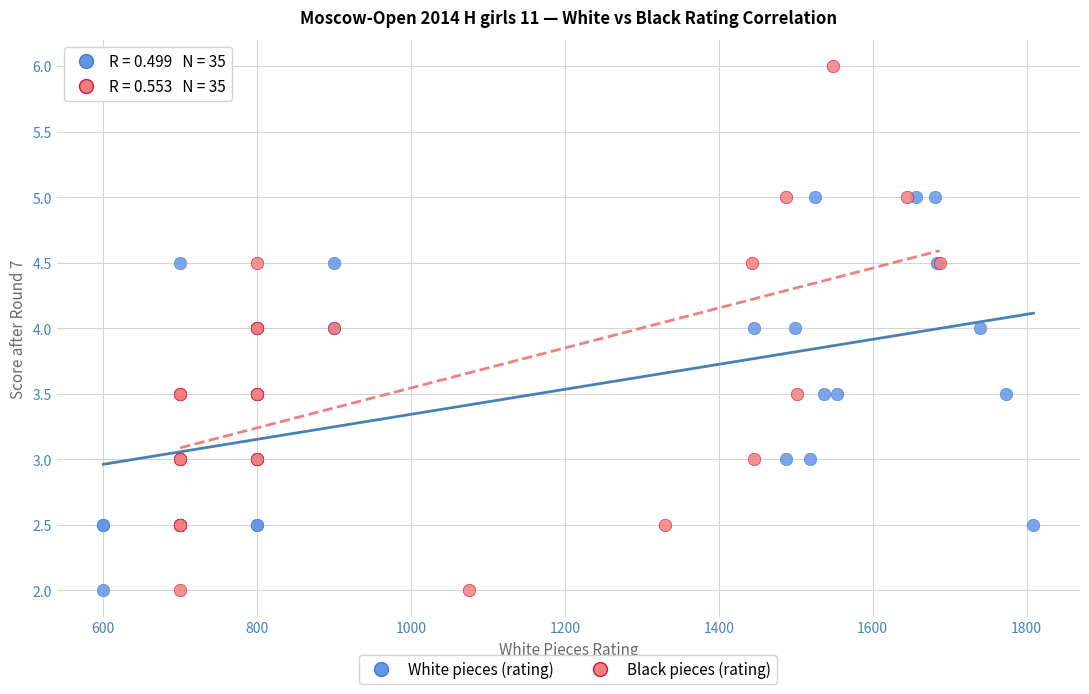

Which series has the widest spread of Y values?

Black pieces (rating)